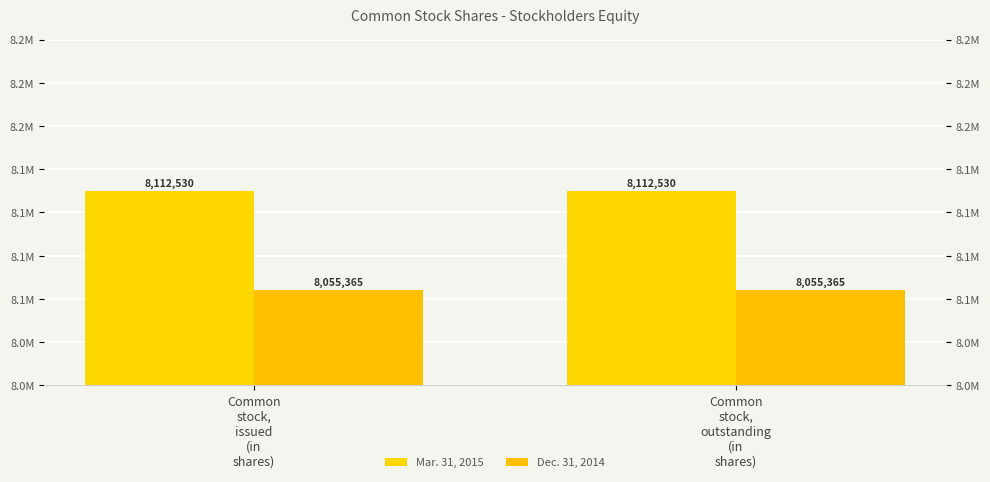

What is the label of the 1st bar from the right?

Common
stock,
outstanding
(in
shares)